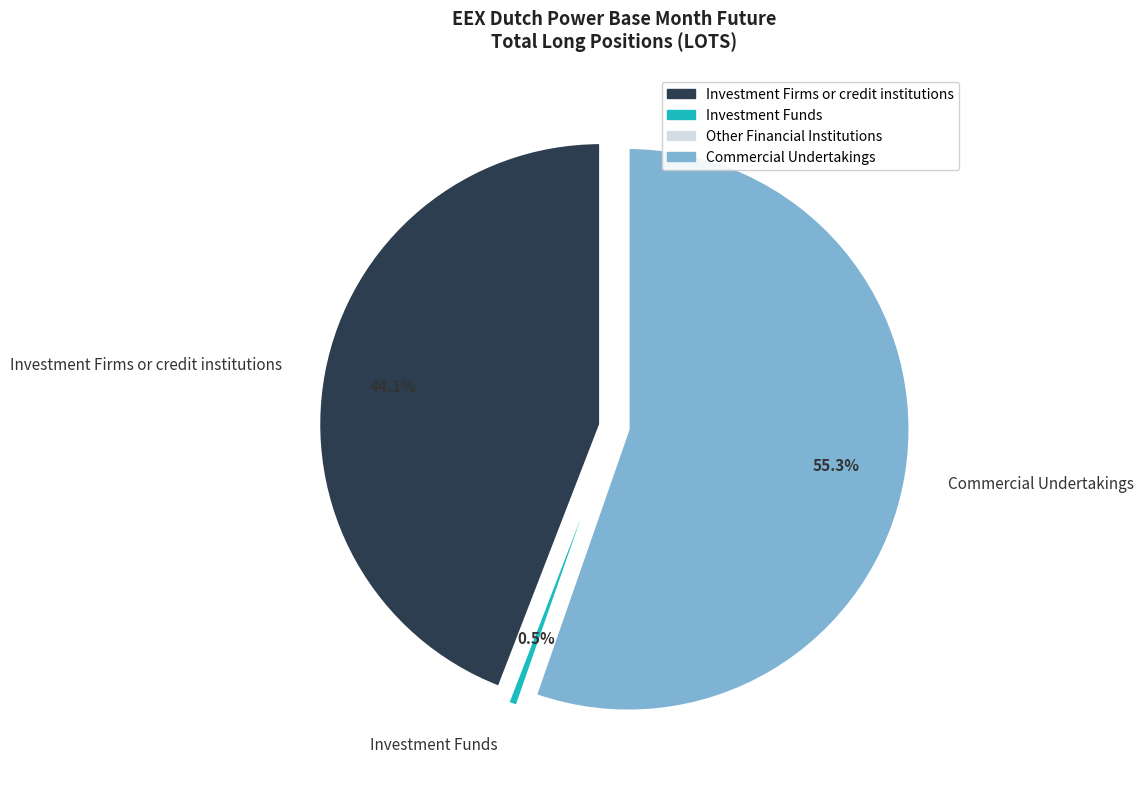

Count the number of slices in the pie.

4